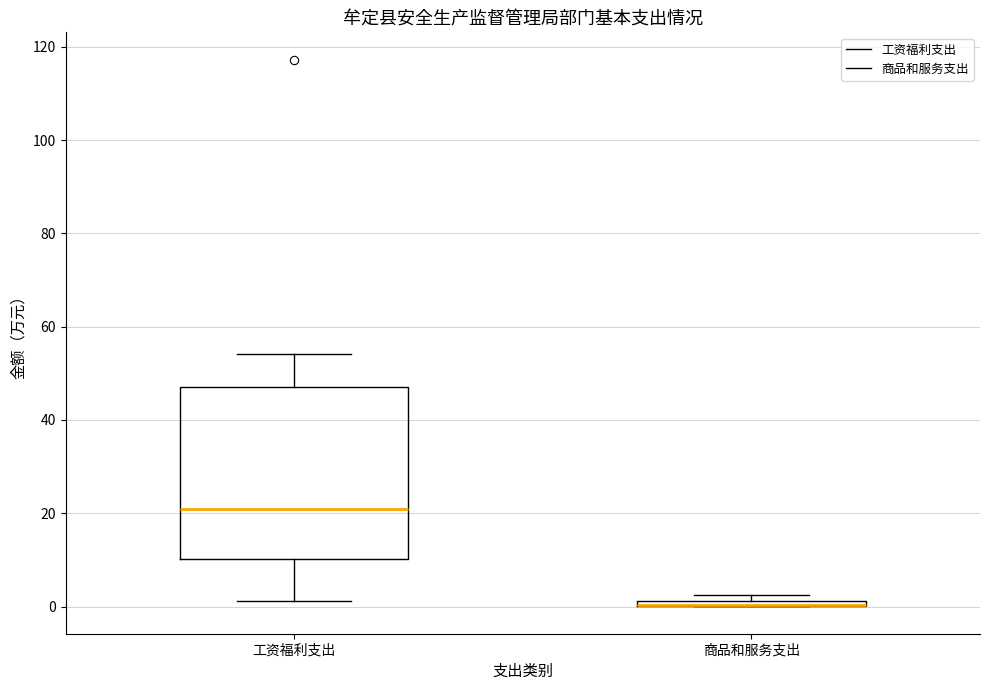

Where is the lower edge of the box for 商品和服务支出 on the y-axis? The values are not printed on the chart, so give them approximately, as read against the axis.

0